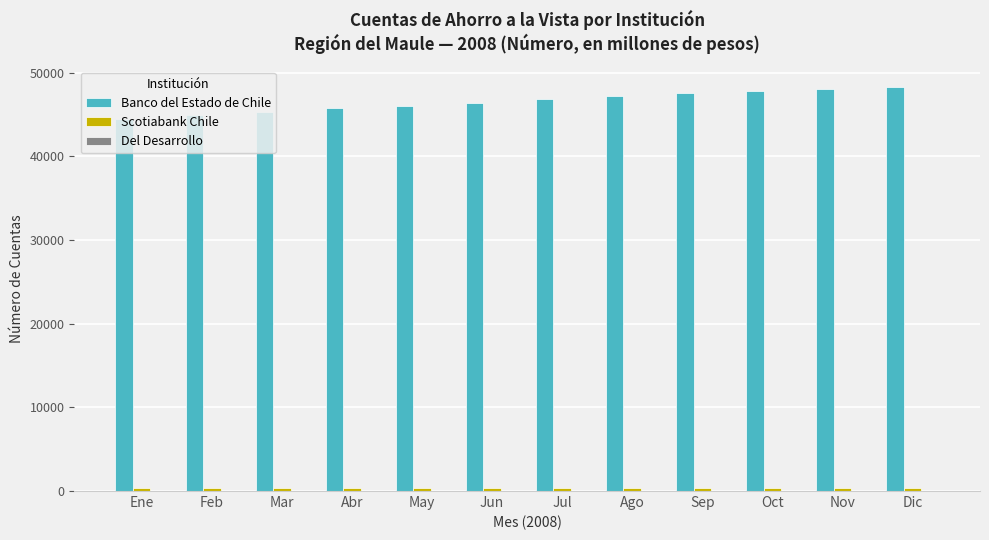

Is it true that Banco del Estado de Chile equals 45297 at Mar?

True